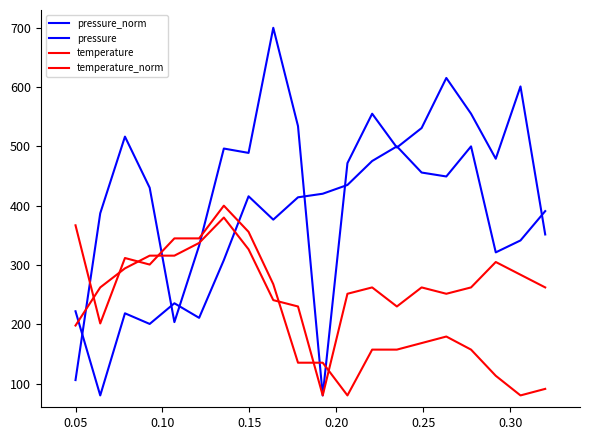

Which series has the widest spread of values?

pressure_norm